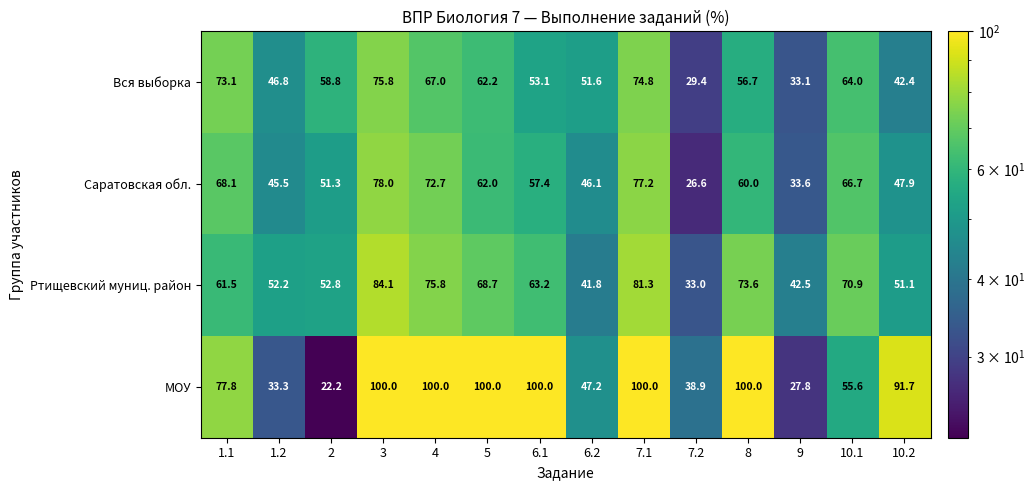

How many distinct data groups are displayed?

4